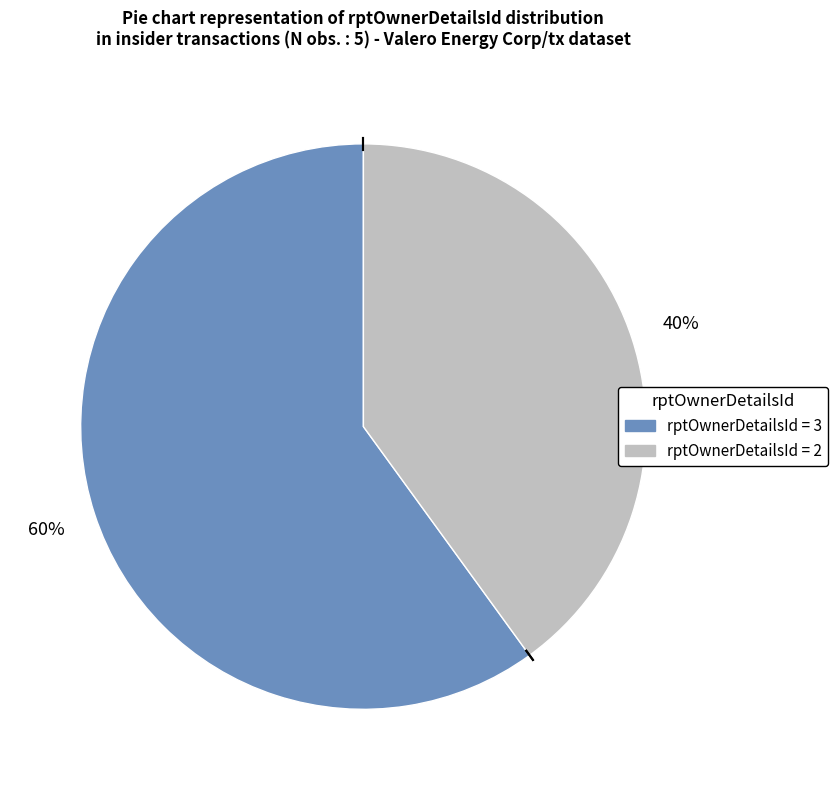

What is the ratio of the value at rptOwnerDetailsId = 3 to the value at rptOwnerDetailsId = 2?

1.5